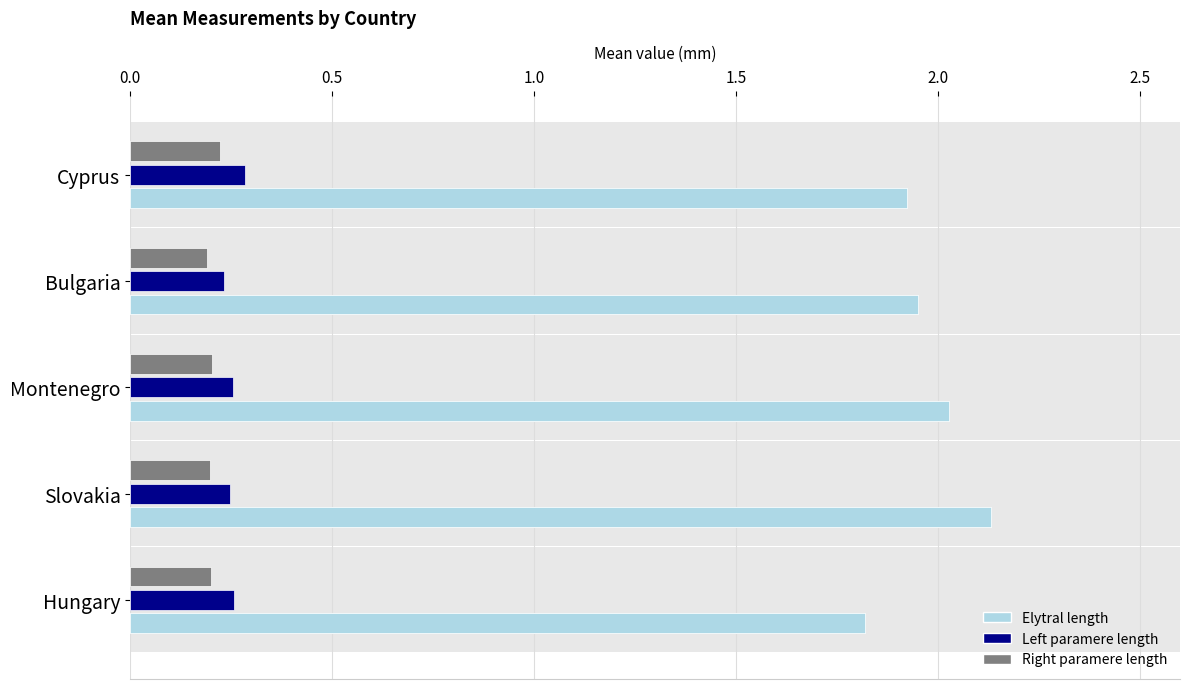

What is the minimum value for Elytral length?

1.8